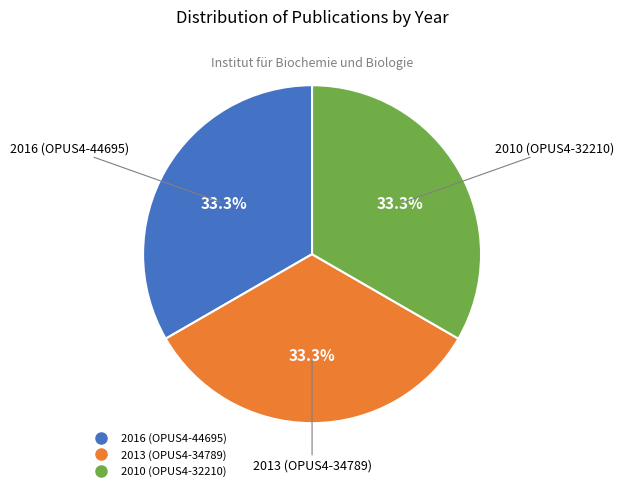

To the nearest percent, what percentage of the pie is 2010 (OPUS4-32210)?

33%